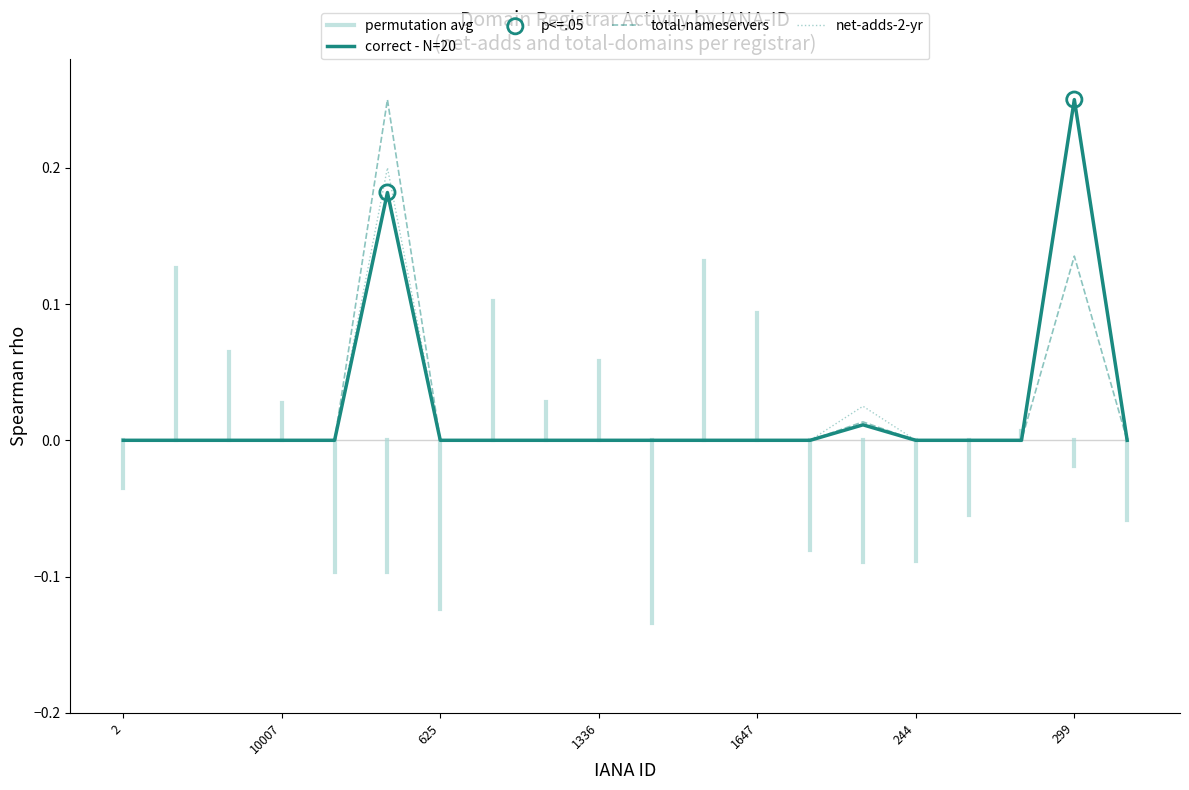

How many lines are shown in the chart?

3